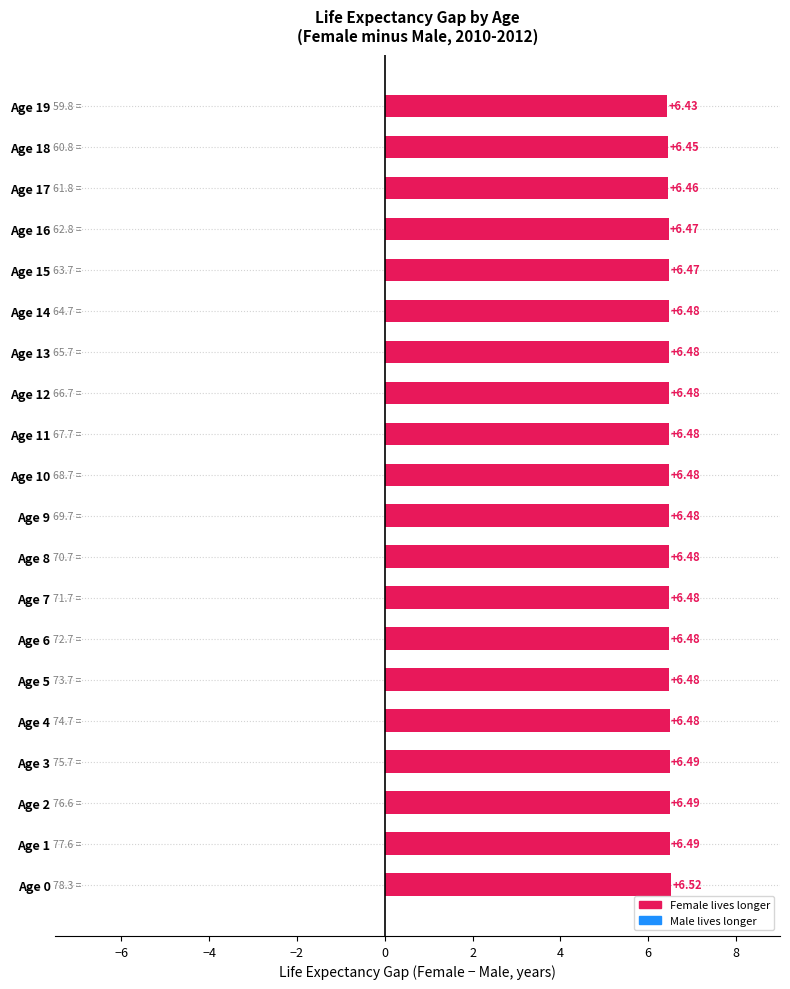

Which has a higher value, Age 18 or Age 3?

Age 3